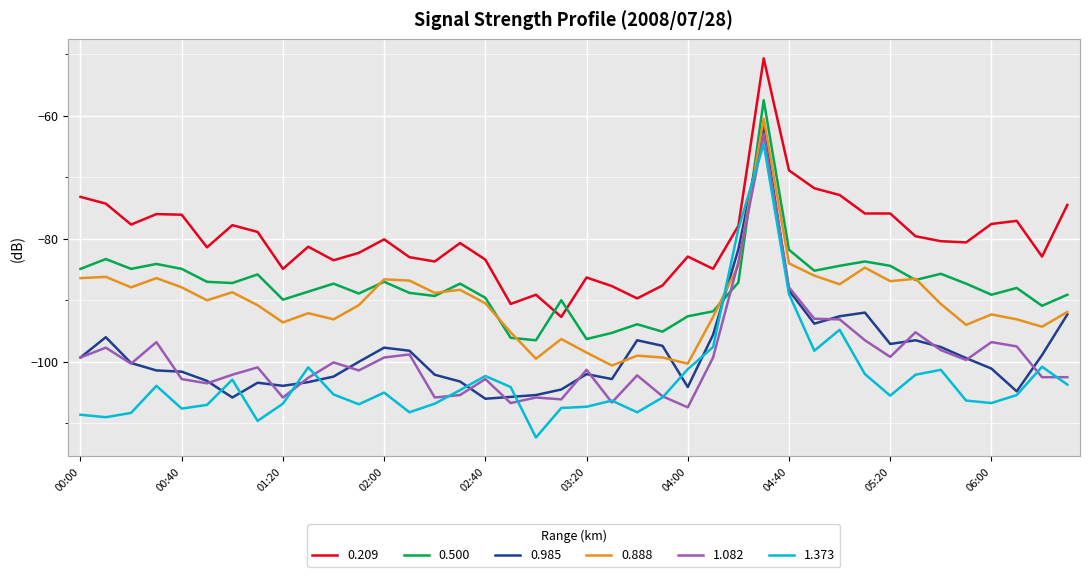

True or false: 0.209 and 0.985 cross at least once.

False